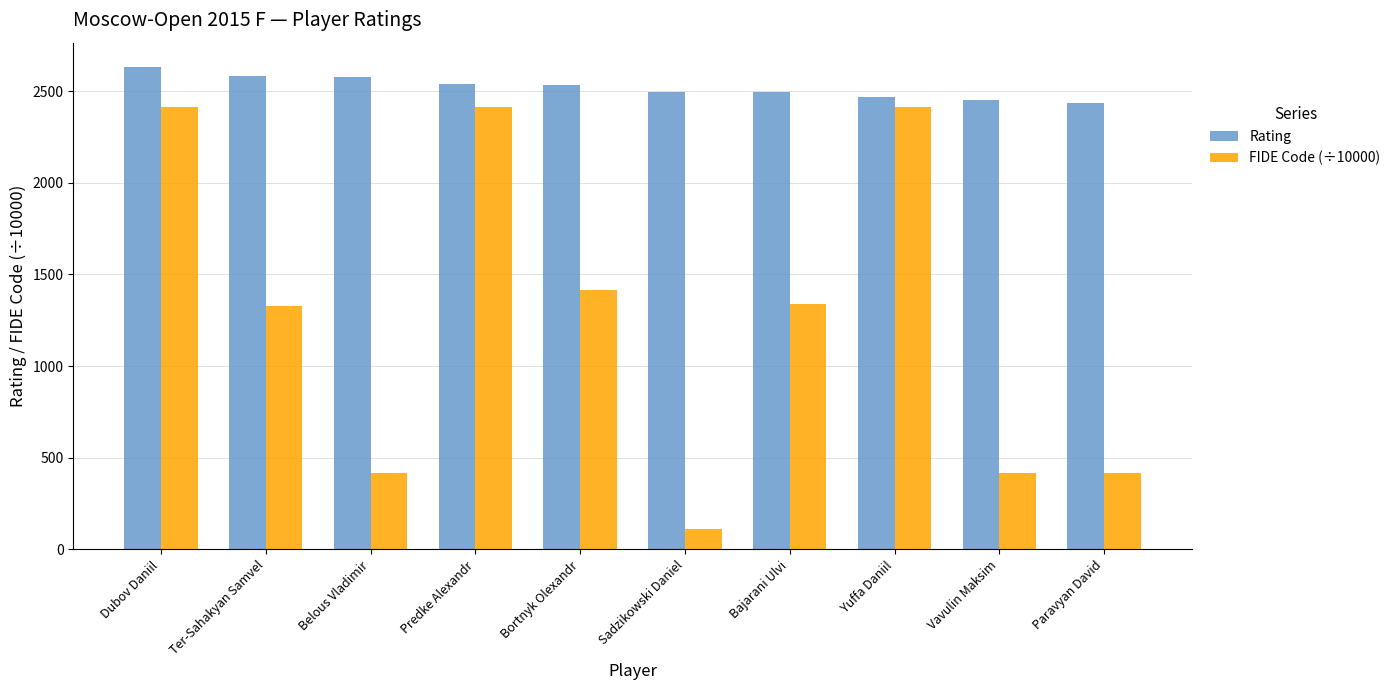

The FIDE Code (÷10000) series shows 1677.3 at Dubov Daniil. True or false?

False